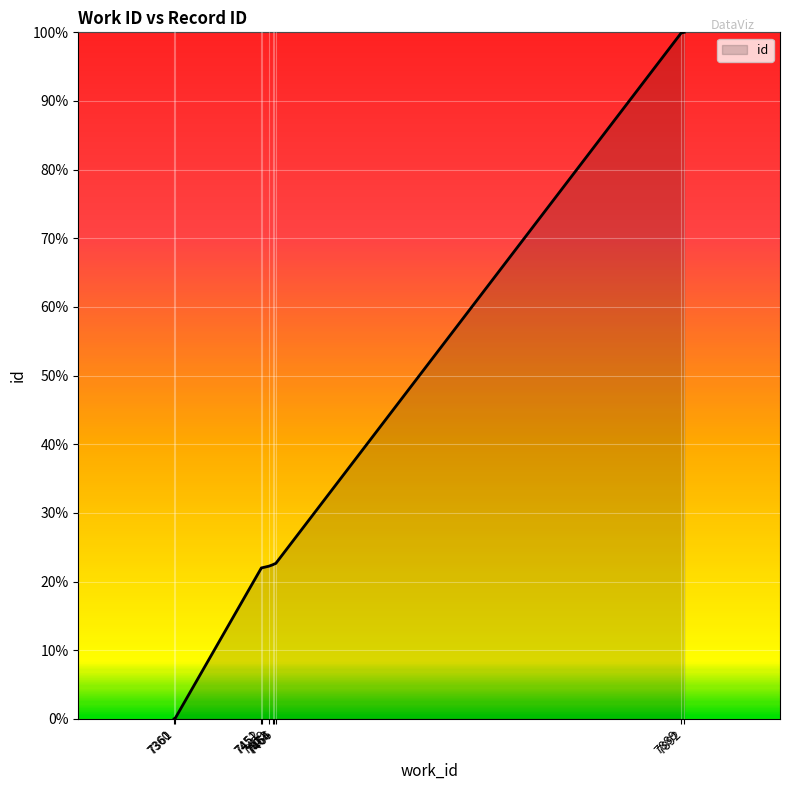

True or false: the data shows 35.5 at 7452.

False